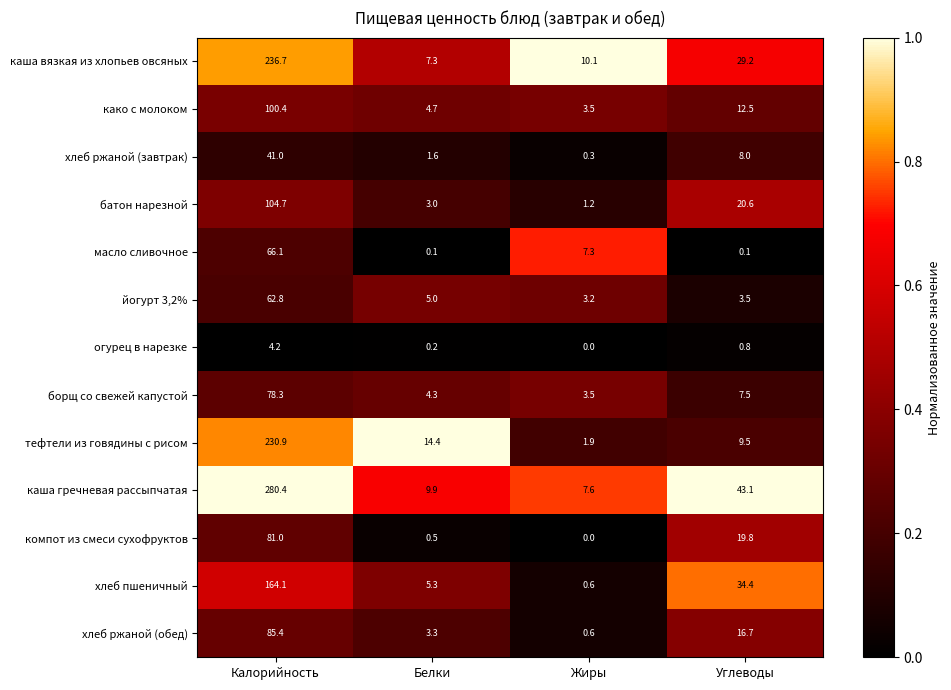

The йогурт 3,2% series shows 5.0 at Белки. True or false?

True